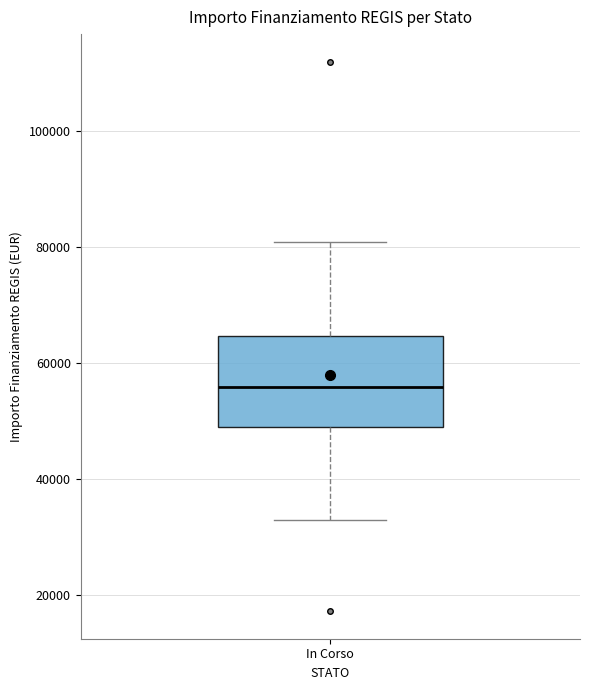

Read this box plot against the y-axis: the position of the median line, the range covered by the box, and the ends of both whiskers. The values are not printed on the chart, so give them approximately, as read against the axis.

median 56000, box 50000 to 64000, whiskers 32000 to 80000